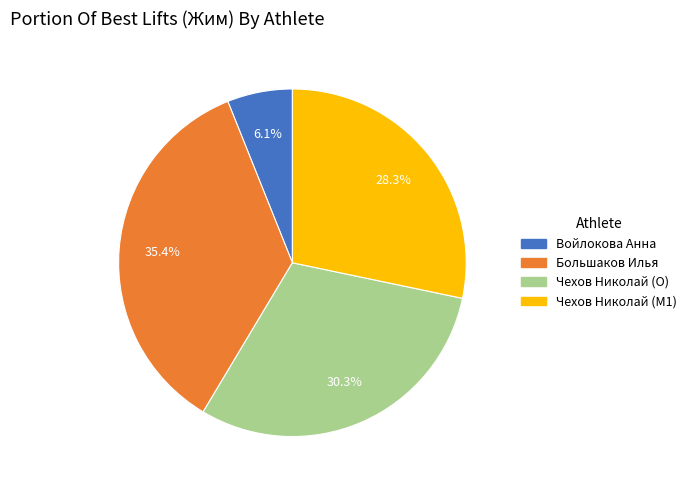

Is it true that Войлокова Анна is 6% of the pie?

True